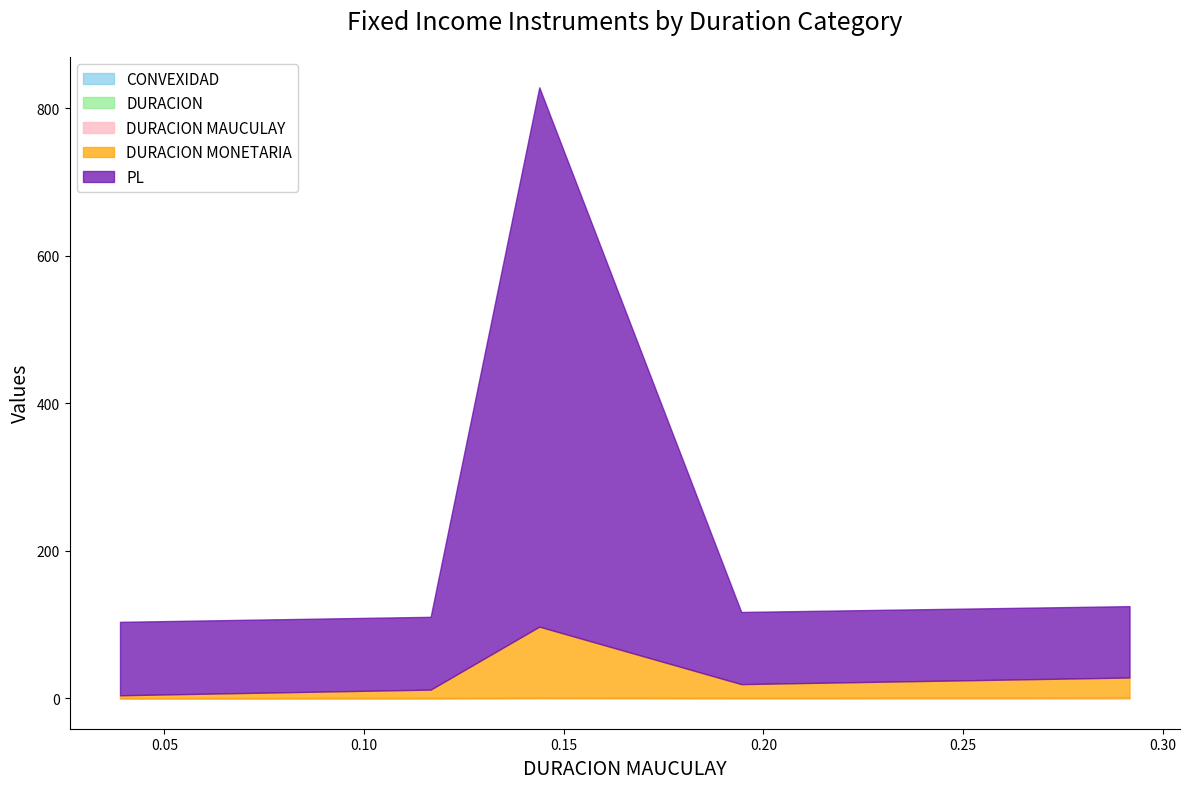

True or false: PL and PS cross at least once.

False